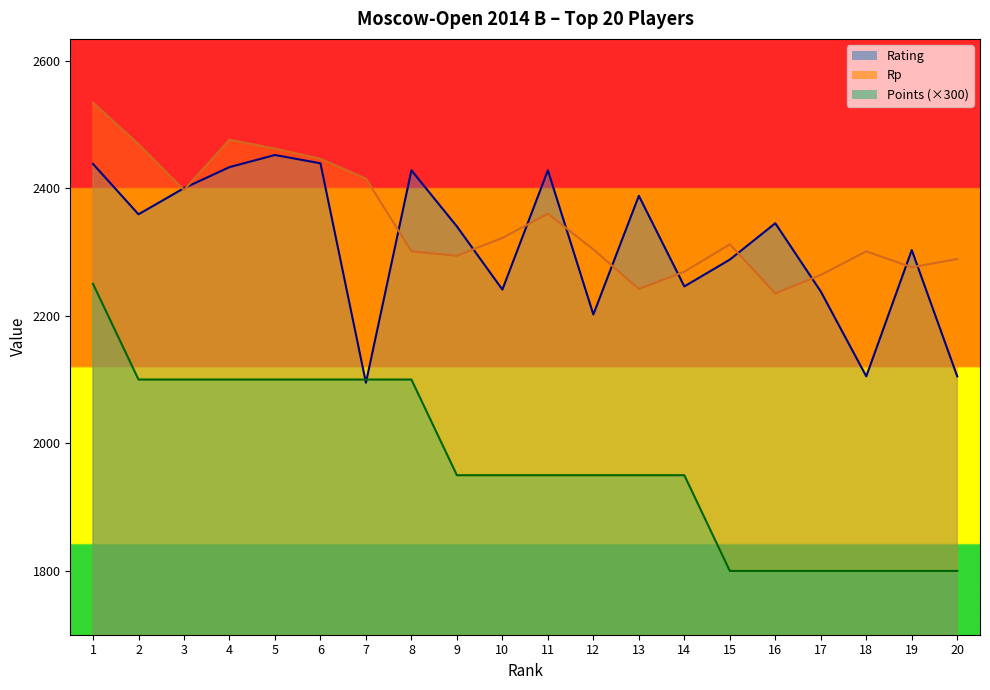

How many distinct data groups are displayed?

3